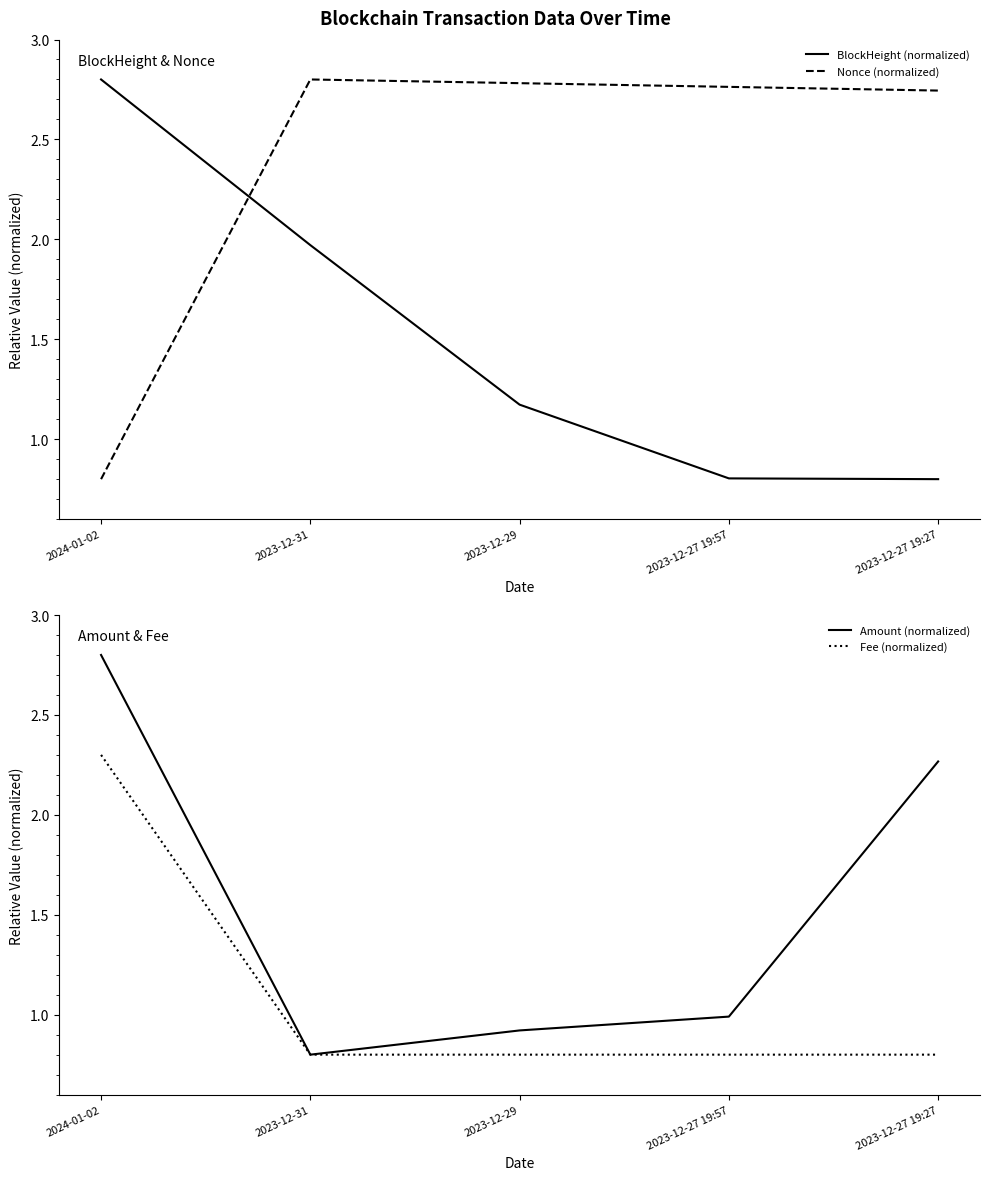

What is the difference between the second highest and minimum values in the BlockHeight (normalized) series?

1.2